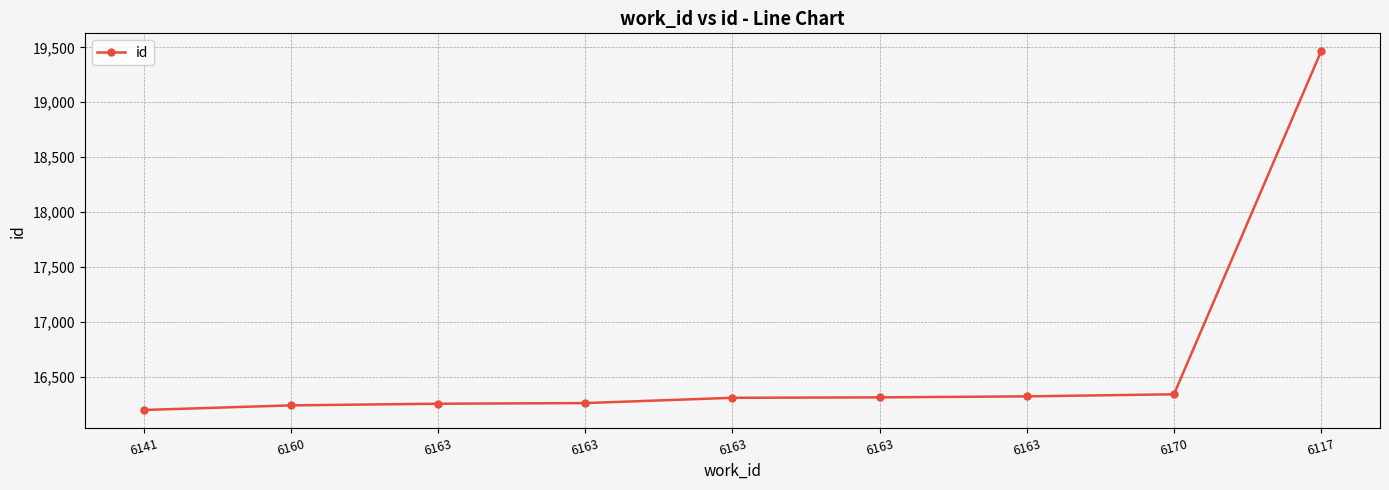

How many data points are less than 16307?

4